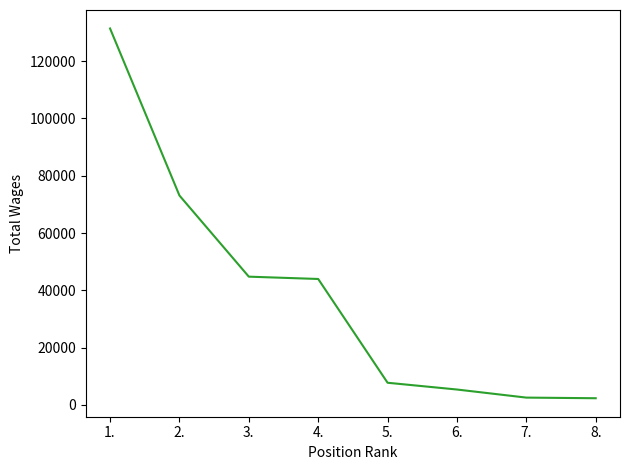

True or false: there are more than 2 points higher than both neighbors.

False